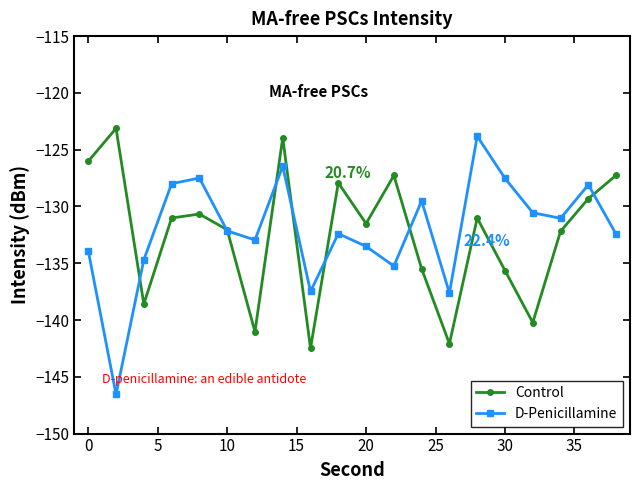

What is the value of the D-Penicillamine point at the 9th from the left?

-137.5